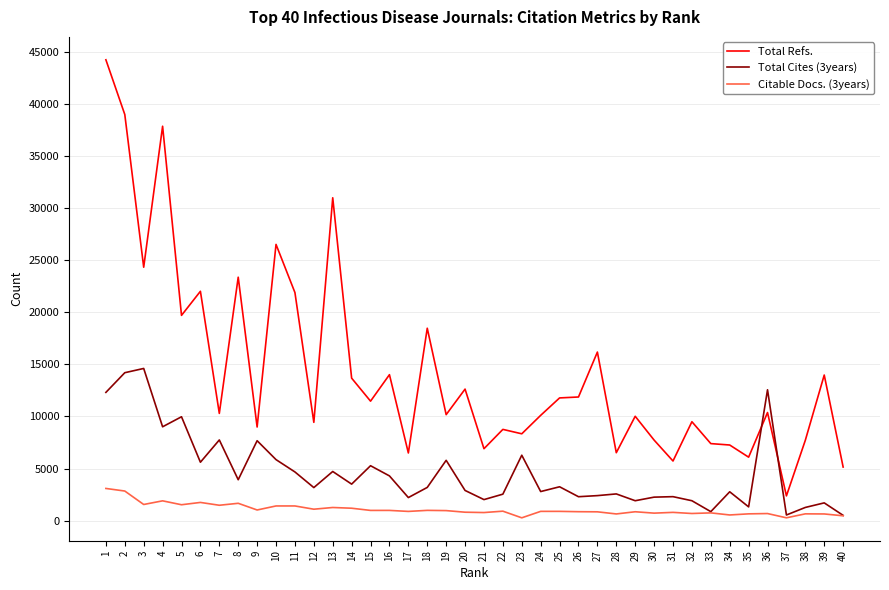

What is the maximum value for Total Refs.?

44230